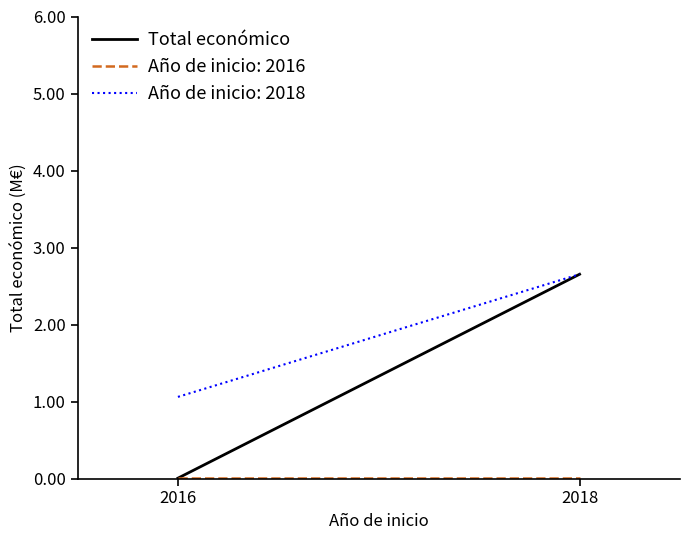

Does the chart have visible grid lines?

No